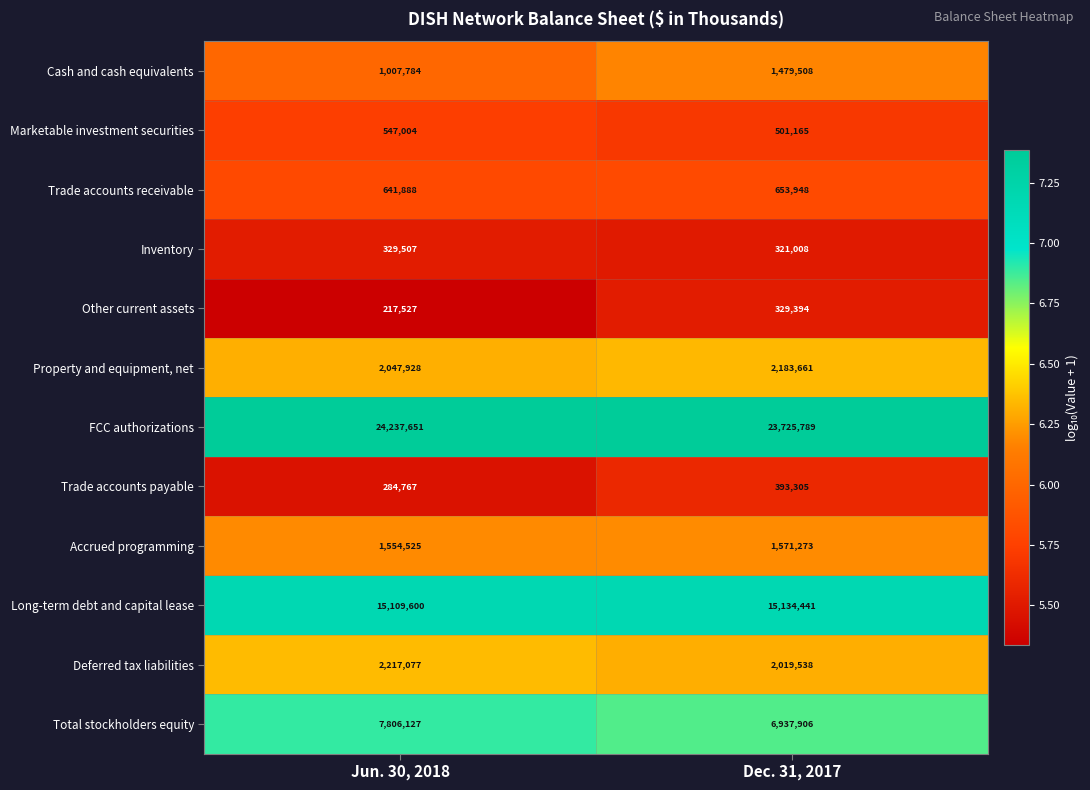

Rank the series at Jun. 30, 2018 from highest to lowest value.

FCC authorizations, Long-term debt and capital lease, Total stockholders equity, Deferred tax liabilities, Property and equipment, net, Accrued programming, Cash and cash equivalents, Trade accounts receivable, Marketable investment securities, Inventory, Trade accounts payable, Other current assets